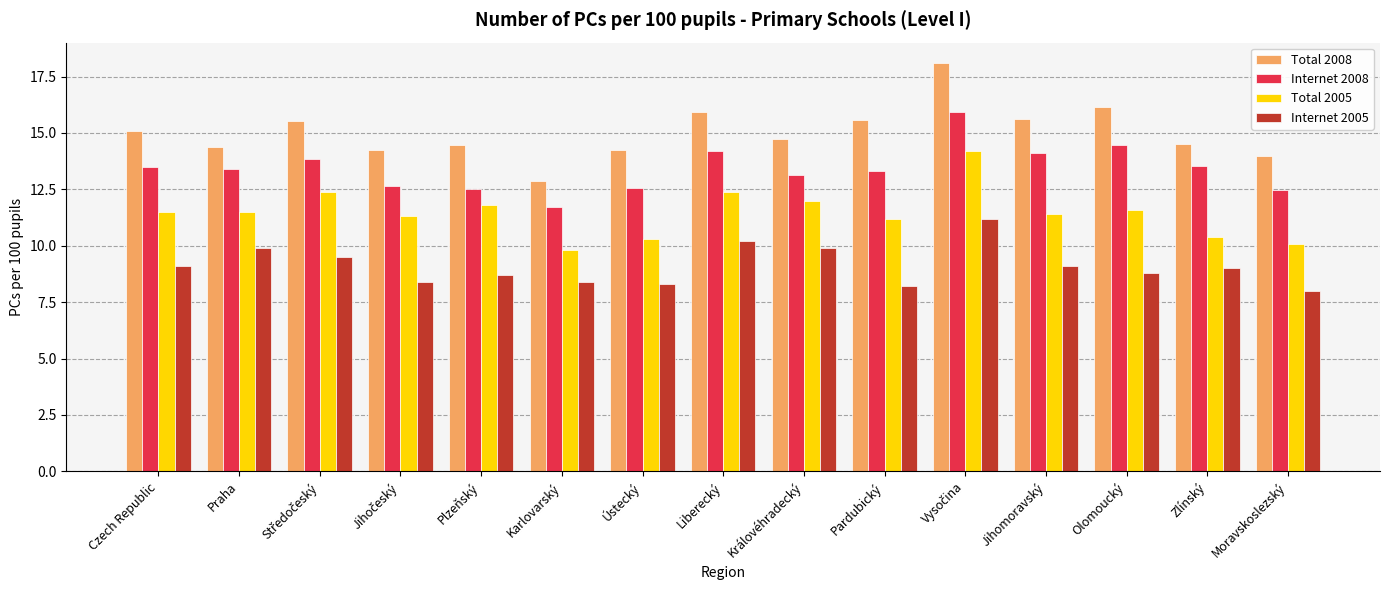

What is the sum of all Internet 2008 values?

201.4